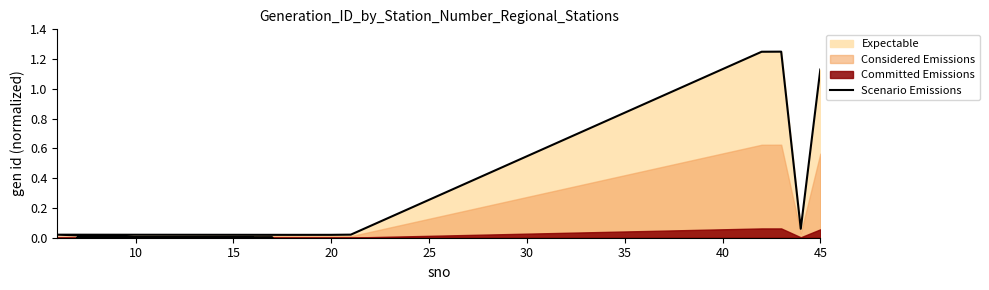

Reading left to right, list all the values displayed in this chart.

0.0	0.0	0.0	0.0	0.0	0.0	0.0	0.0	0.0	0.0	0.0	0.0	0.0	0.0	0.0	0.0	1.2	1.2	0.1	1.1